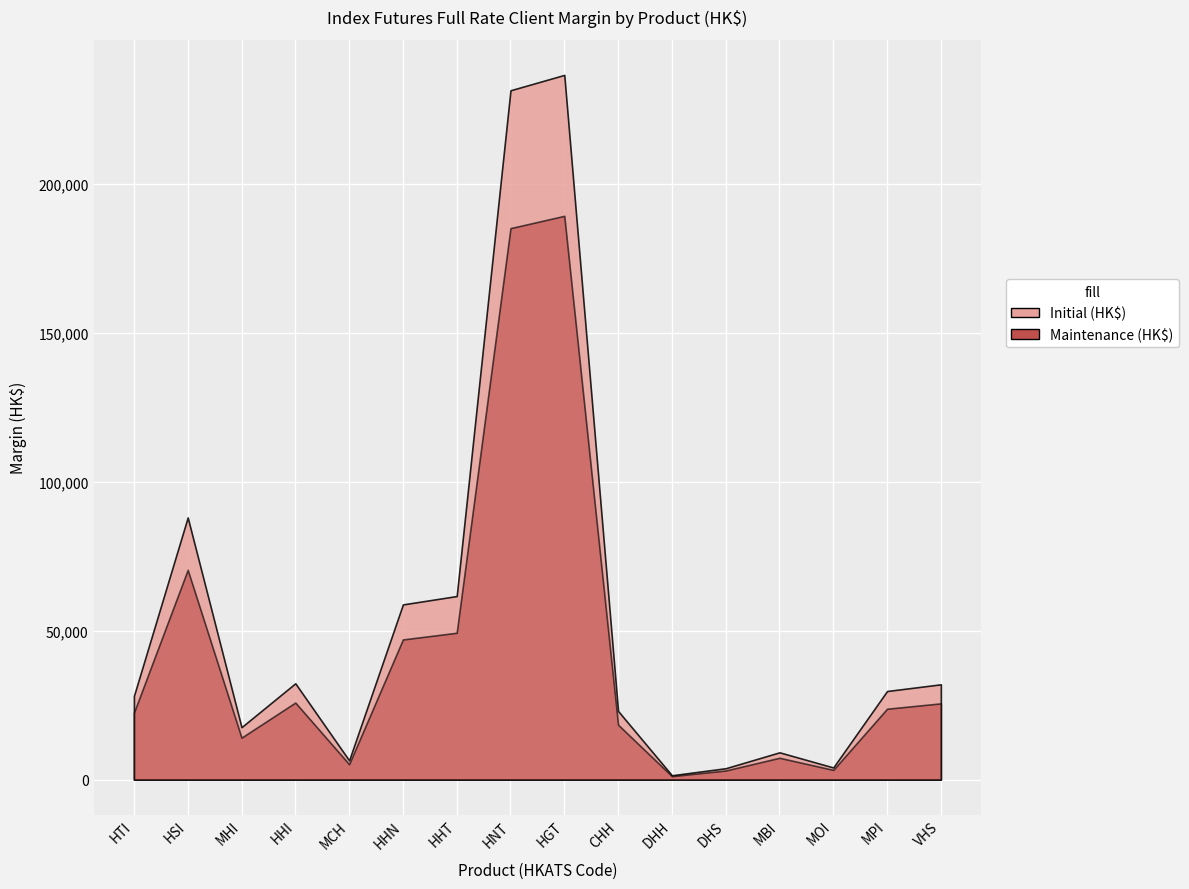

What is the total value across all series at HHN?

105814